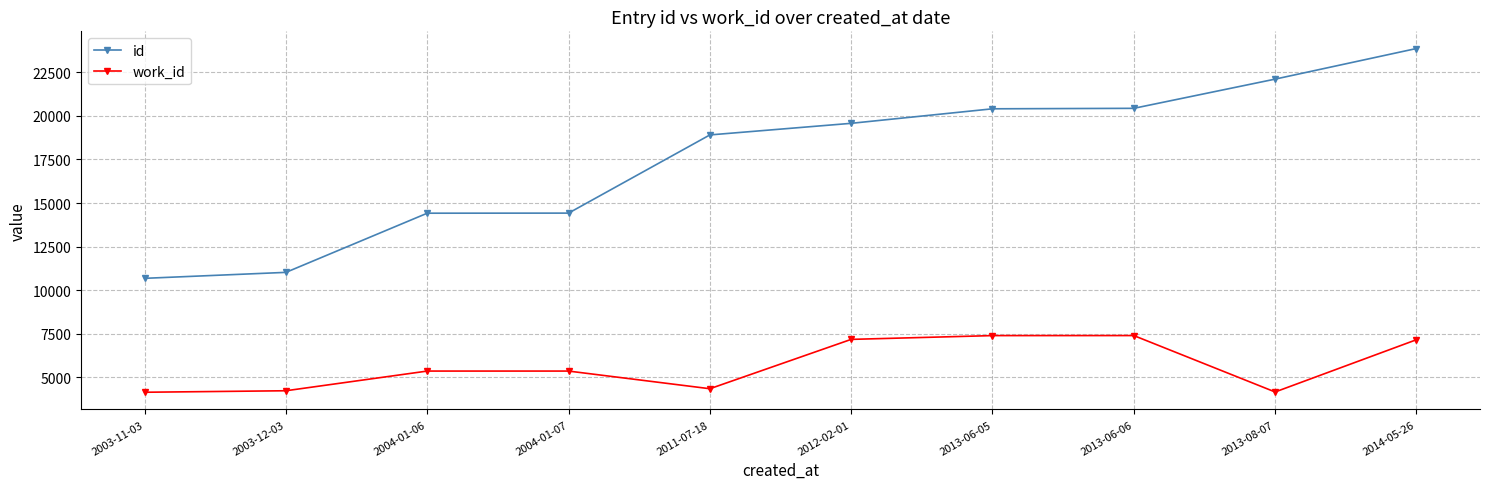

What is the value of the id point at the 9th from the left?

22108